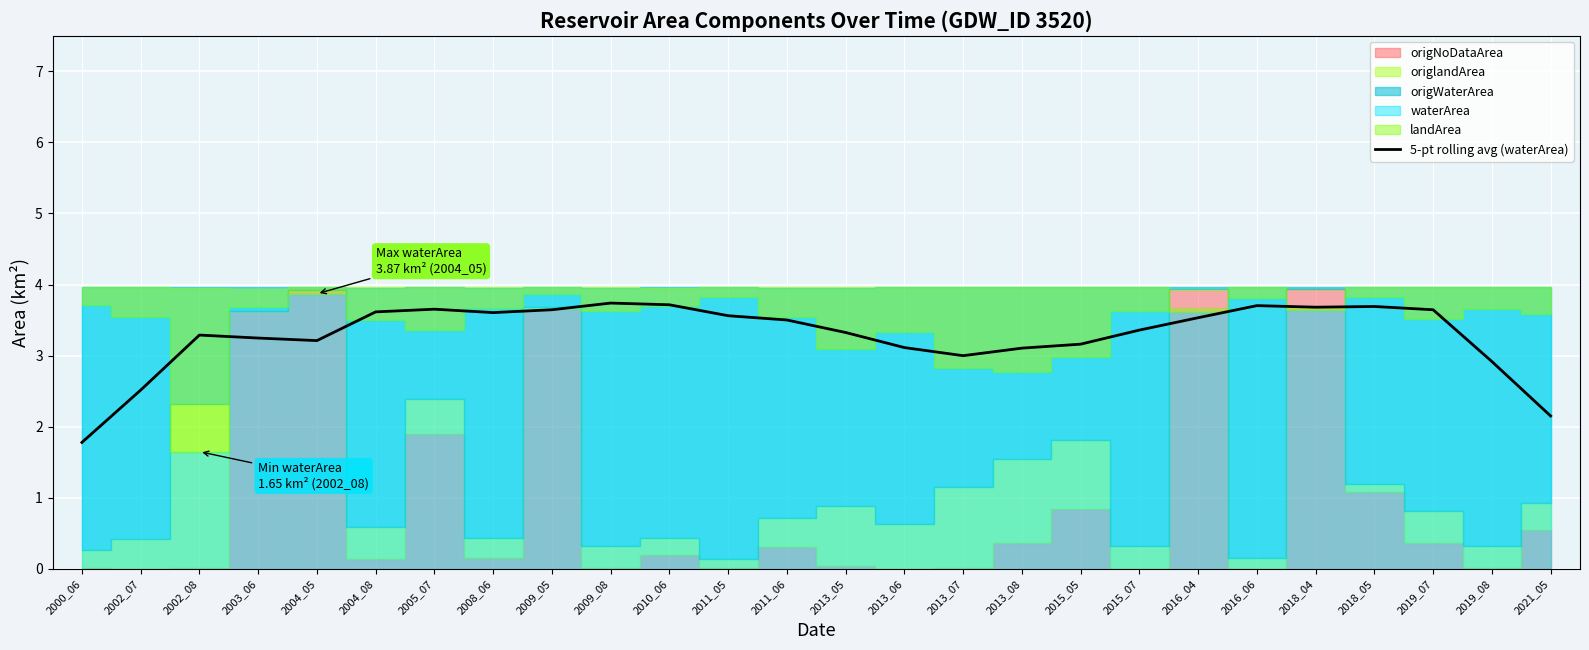

Reading right to left, what are all the values shown in this chart?

2.2	2.9	3.6	3.7	3.7	3.7	3.5	3.4	3.2	3.1	3.0	3.1	3.3	3.5	3.6	3.7	3.7	3.6	3.6	3.7	3.6	3.2	3.2	3.3	2.5	1.8